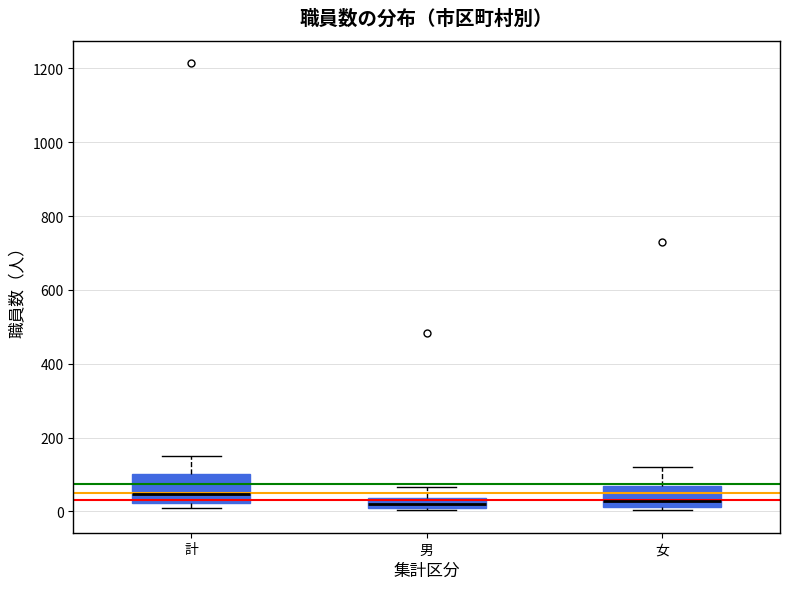

Where is the upper edge of the box for 女 on the y-axis? The values are not printed on the chart, so give them approximately, as read against the axis.

60